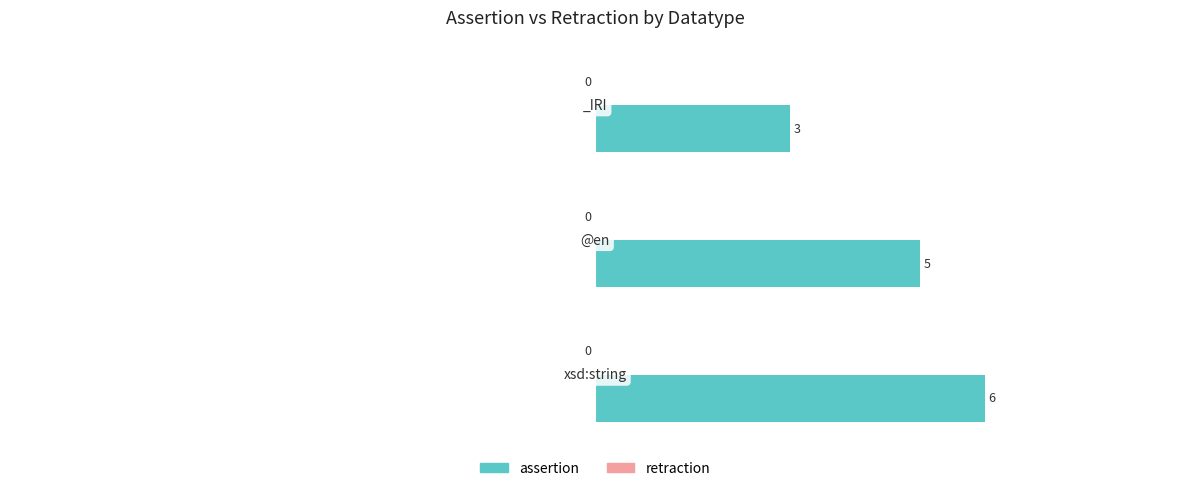

How many bars are there in total?

3